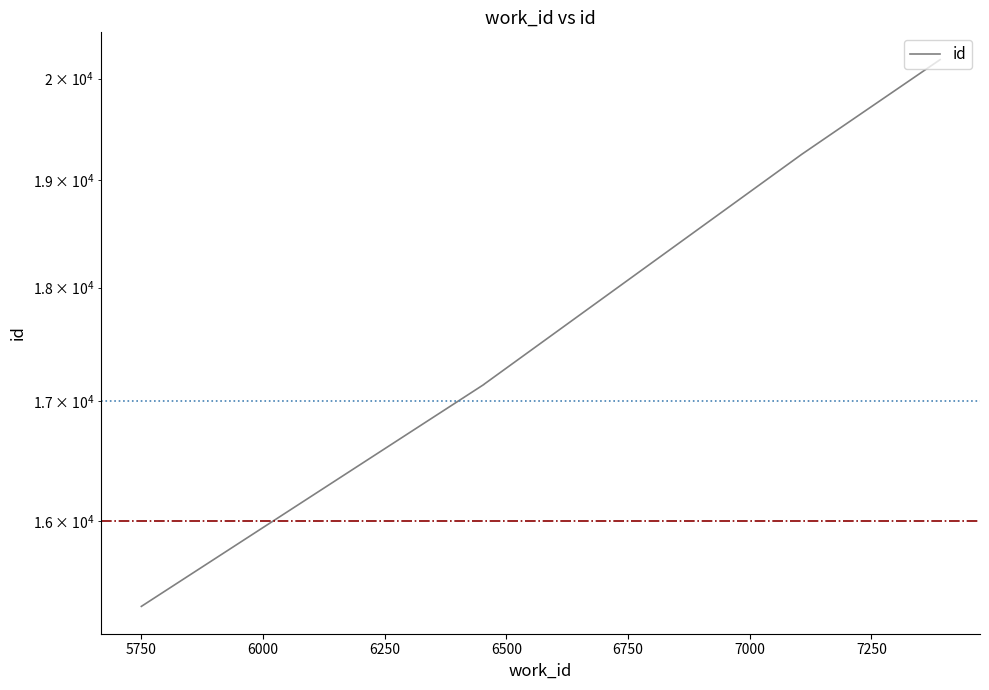

What is the value of the 1st point from the left?

15328